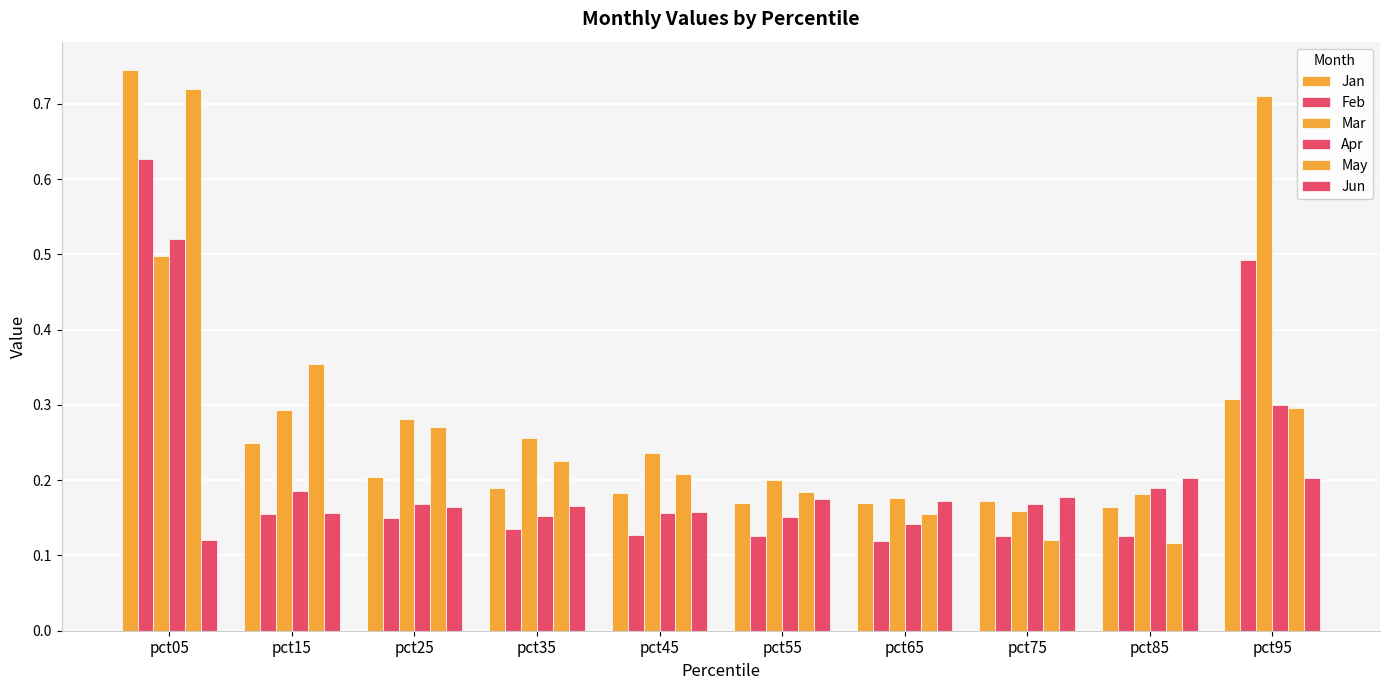

Reading left to right, transcribe all the data shown in this chart.

Jan: 0.7	0.2	0.2	0.2	0.2	0.2	0.2	0.2	0.2	0.3
Feb: 0.6	0.2	0.1	0.1	0.1	0.1	0.1	0.1	0.1	0.5
Mar: 0.5	0.3	0.3	0.3	0.2	0.2	0.2	0.2	0.2	0.7
Apr: 0.5	0.2	0.2	0.2	0.2	0.2	0.1	0.2	0.2	0.3
May: 0.7	0.4	0.3	0.2	0.2	0.2	0.2	0.1	0.1	0.3
Jun: 0.1	0.2	0.2	0.2	0.2	0.2	0.2	0.2	0.2	0.2